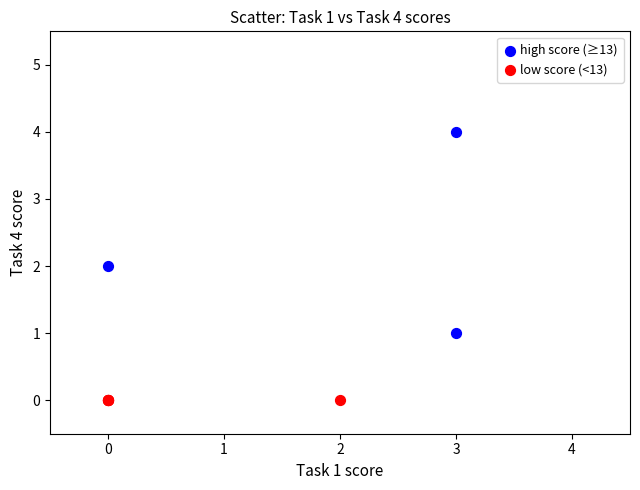

Which series contains the highest Y value?

high score (≥13)